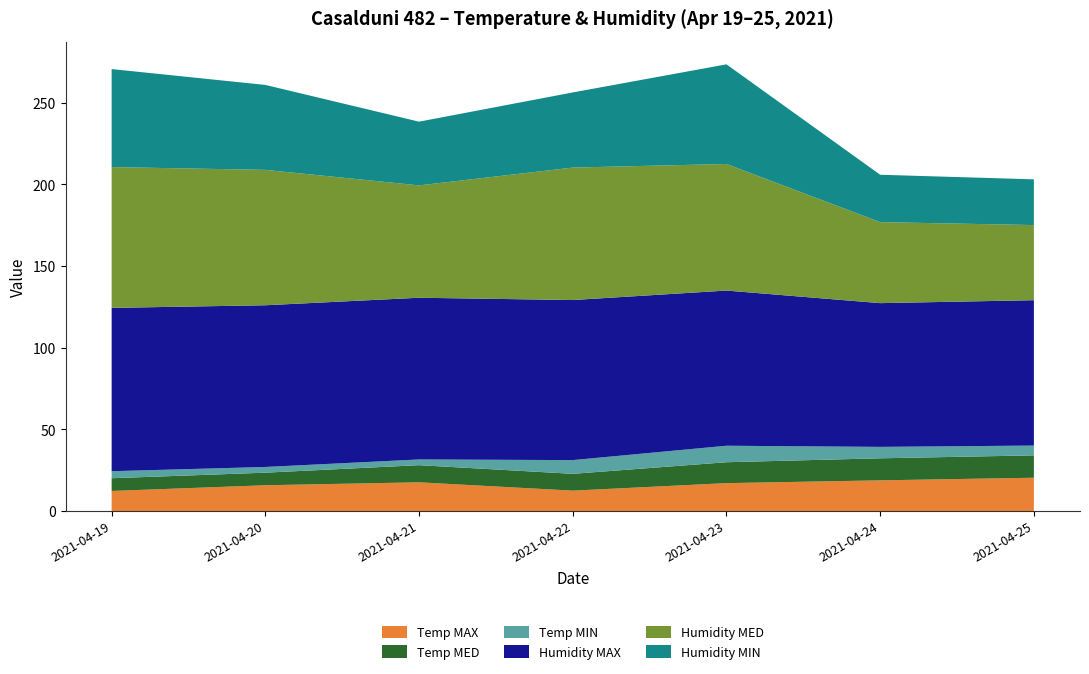

Reading right to left, transcribe all the data shown in this chart.

Temp MAX: 20.4	18.8	17.1	12.5	17.6	15.8	12.3
Temp MED: 13.7	13.5	12.8	10.3	10.5	7.7	7.8
Temp MIN: 6.0	7.0	10.1	8.4	3.5	3.5	4.3
Humidity MAX: 89.0	88.0	95.0	98.0	99.0	99.0	100.0
Humidity MED: 46.0	49.6	77.5	81.1	68.8	82.9	86.2
Humidity MIN: 28.0	29.0	61.0	46.0	39.0	52.0	60.0